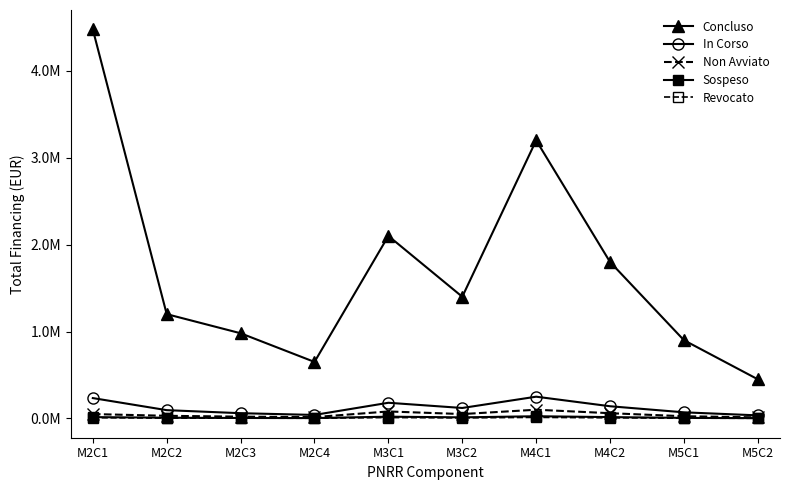

What is the minimum value shown in the chart?

1500.0